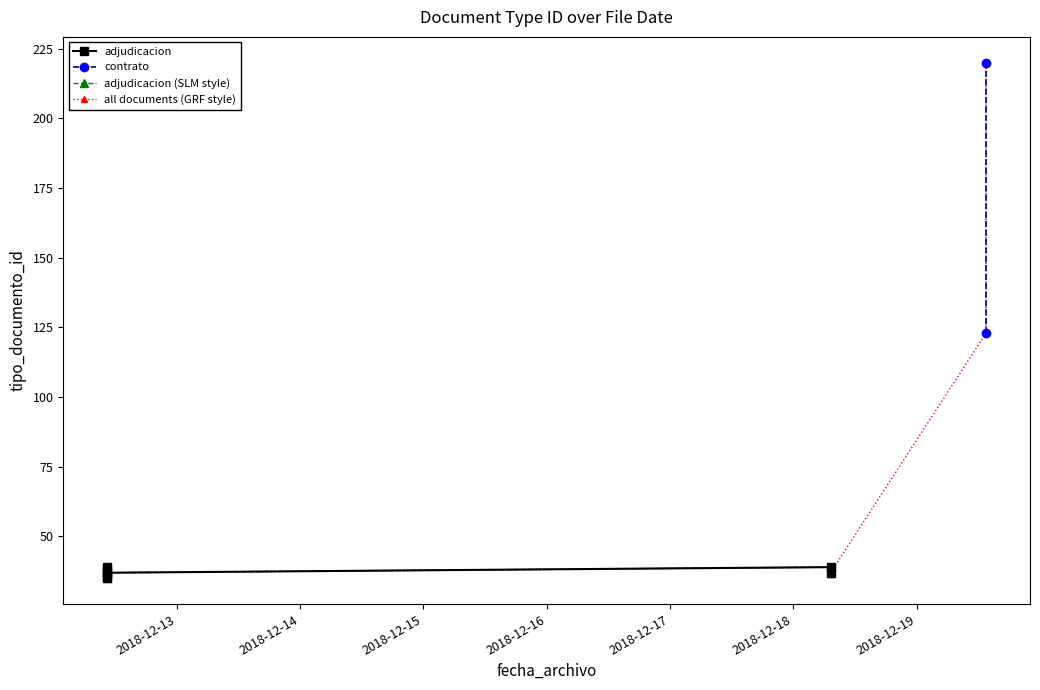

True or false: the data has more than 2 interior local peaks.

True